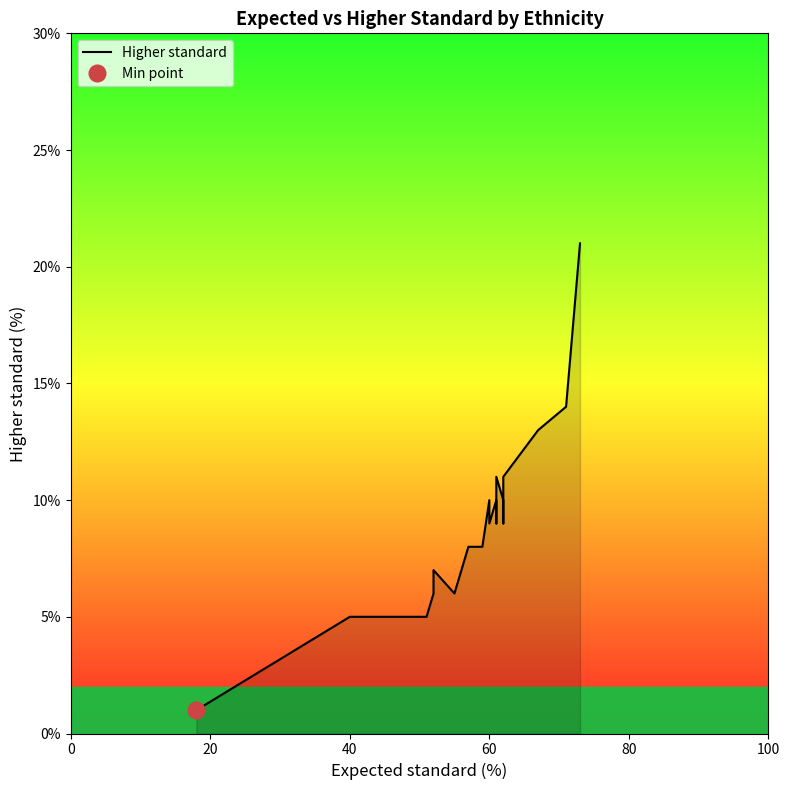

What is the maximum value shown in the chart?

21